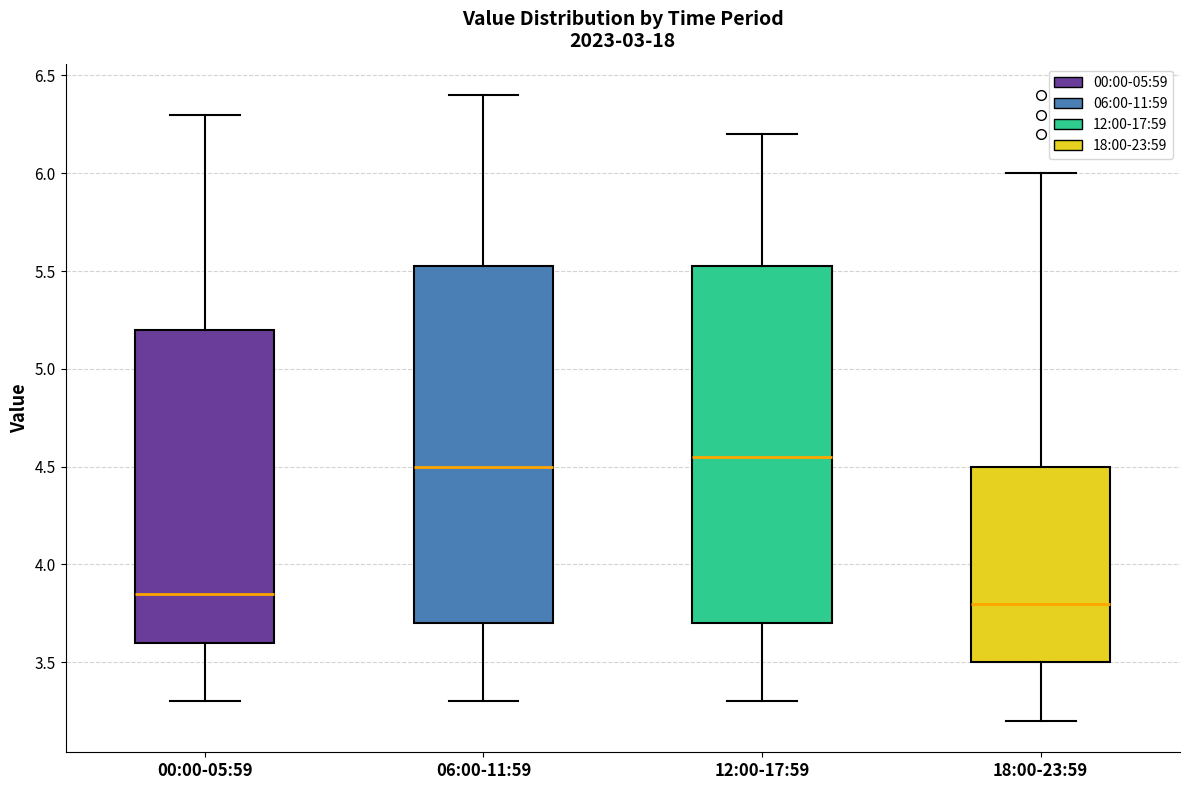

Reading left to right, read every box against the y-axis: the position of its median line, the range the box covers, and the ends of its whiskers. The values are not printed on the chart, so give them approximately, as read against the axis.

00:00-05:59: median 3.85, box 3.60 to 5.20, whiskers 3.30 to 6.30
06:00-11:59: median 4.50, box 3.70 to 5.55, whiskers 3.30 to 6.40
12:00-17:59: median 4.55, box 3.70 to 5.55, whiskers 3.30 to 6.20
18:00-23:59: median 3.80, box 3.50 to 4.50, whiskers 3.20 to 6.00